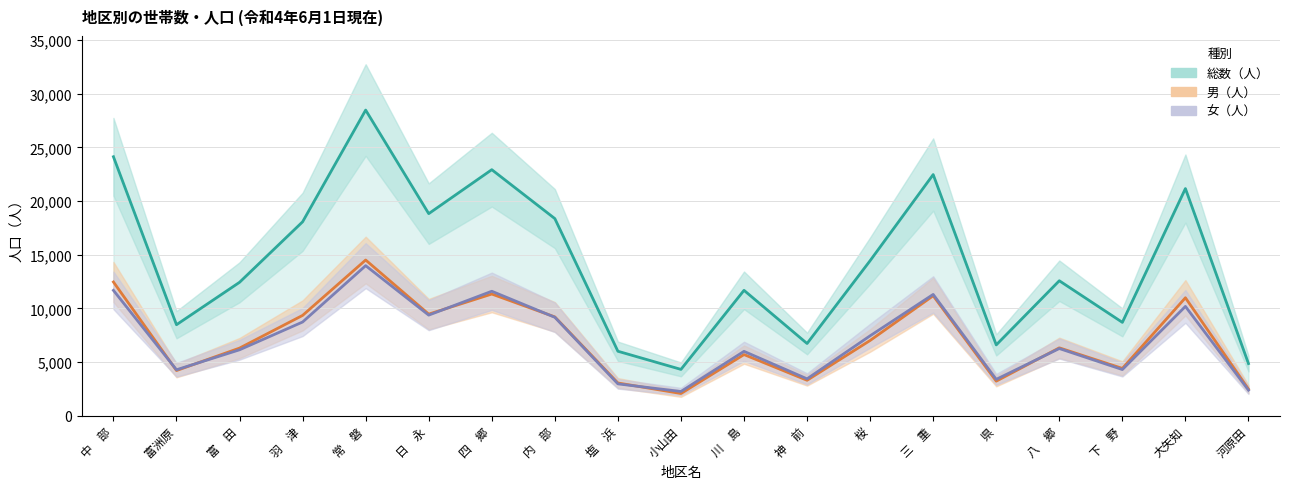

True or false: 男（人） has more than 1 interior local peaks.

True